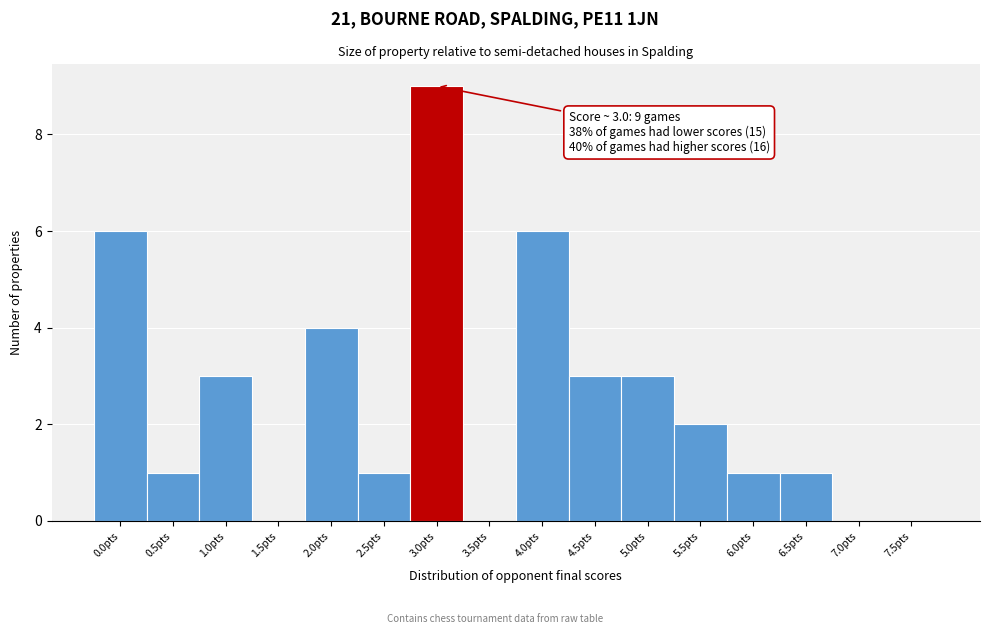

Reading left to right, what are all the values shown in this chart?

0.0pts=6	0.5pts=1	1.0pts=3	1.5pts=0	2.0pts=4	2.5pts=1	3.0pts=9	3.5pts=0	4.0pts=6	4.5pts=3	5.0pts=3	5.5pts=2	6.0pts=1	6.5pts=1	7.0pts=0	7.5pts=0